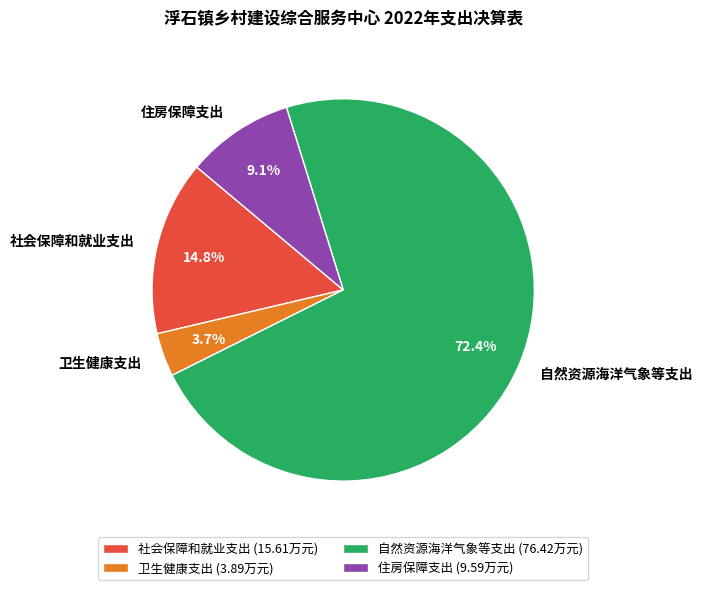

Rank the categories by value from highest to lowest.

自然资源海洋气象等支出, 社会保障和就业支出, 住房保障支出, 卫生健康支出